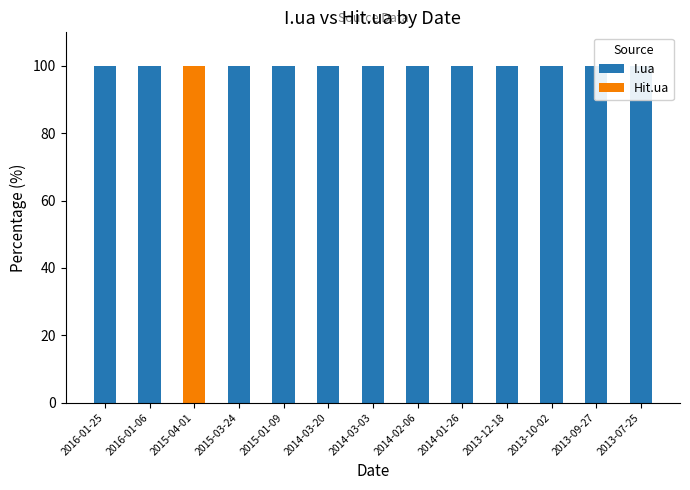

How many positive values does the Hit.ua series have?

1